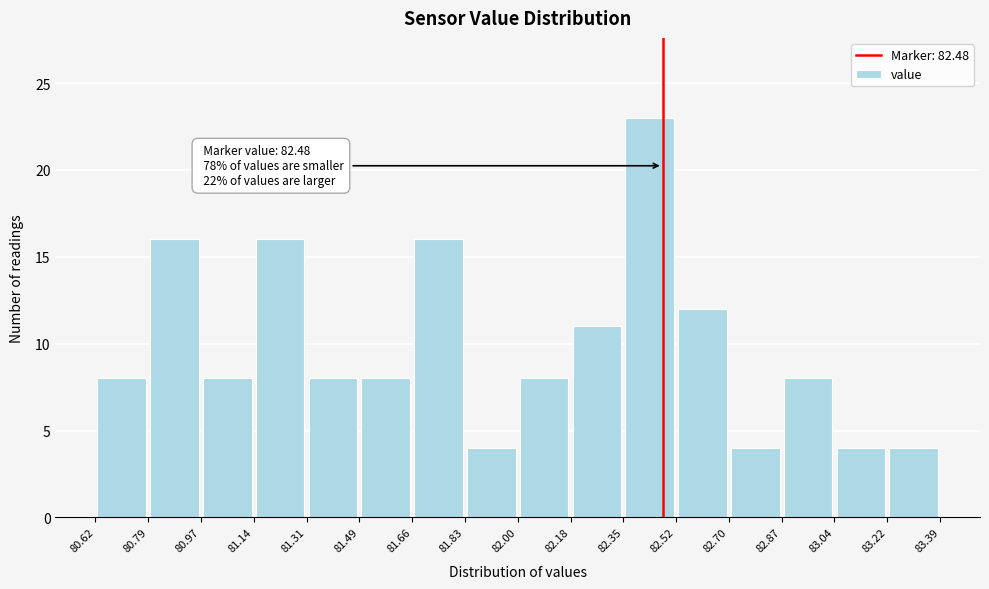

Which range on the x-axis has the tallest bar?

82.35 to 82.52